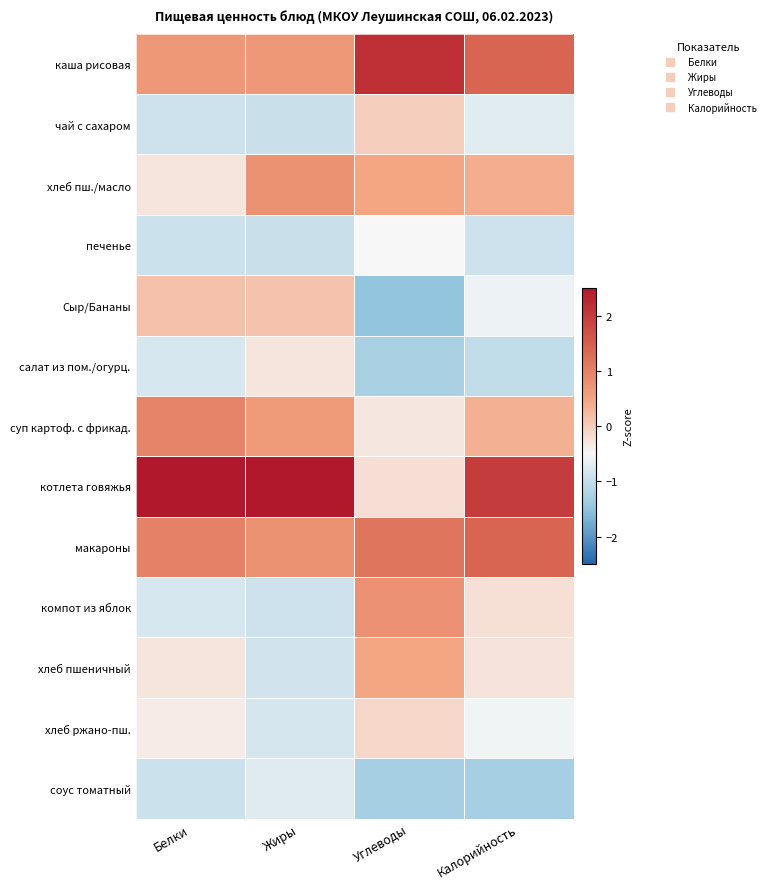

Reading left to right, transcribe all the data shown in this chart.

каша рисовая: Белки=0.7	Жиры=0.7	Углеводы=2.2	Калорийность=1.4
чай с сахаром: Белки=-0.9	Жиры=-0.9	Углеводы=-0.0	Калорийность=-0.7
хлеб пш./масло: Белки=-0.3	Жиры=0.8	Углеводы=0.5	Калорийность=0.4
печенье: Белки=-0.9	Жиры=-0.9	Углеводы=-0.5	Калорийность=-0.9
Сыр/Бананы: Белки=0.2	Жиры=0.1	Углеводы=-1.5	Калорийность=-0.6
салат из пом./огурц.: Белки=-0.8	Жиры=-0.3	Углеводы=-1.3	Калорийность=-1.0
суп картоф. с фрикад.: Белки=1.0	Жиры=0.6	Углеводы=-0.3	Калорийность=0.4
котлета говяжья: Белки=2.5	Жиры=2.5	Углеводы=-0.2	Калорийность=2.0
макароны: Белки=1.0	Жиры=0.8	Углеводы=1.2	Калорийность=1.4
компот из яблок: Белки=-0.8	Жиры=-0.9	Углеводы=0.8	Калорийность=-0.2
хлеб пшеничный: Белки=-0.3	Жиры=-0.9	Углеводы=0.5	Калорийность=-0.3
хлеб ржано-пш.: Белки=-0.4	Жиры=-0.8	Углеводы=-0.1	Калорийность=-0.6
соус томатный: Белки=-0.9	Жиры=-0.7	Углеводы=-1.3	Калорийность=-1.3